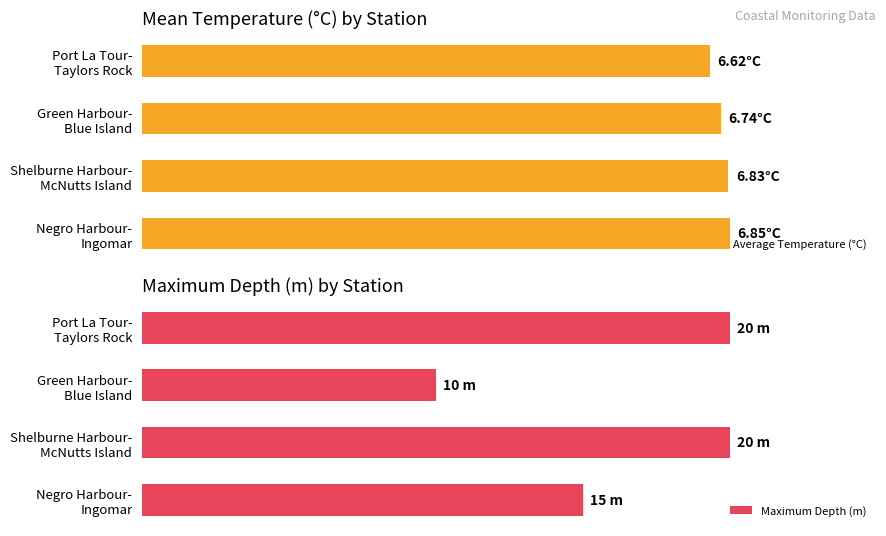

True or false: Average Temperature (°C) has a value of 6.8 at 3.

True